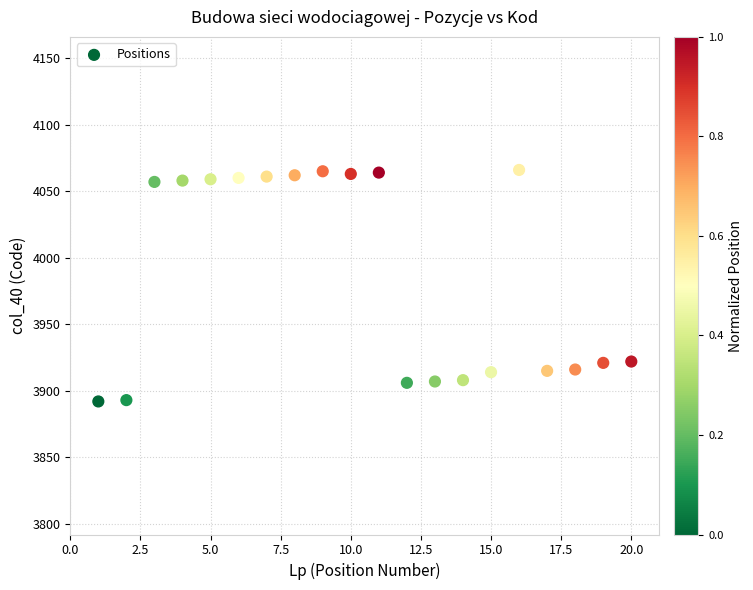

What is the range of Y values (max minus min)?

174